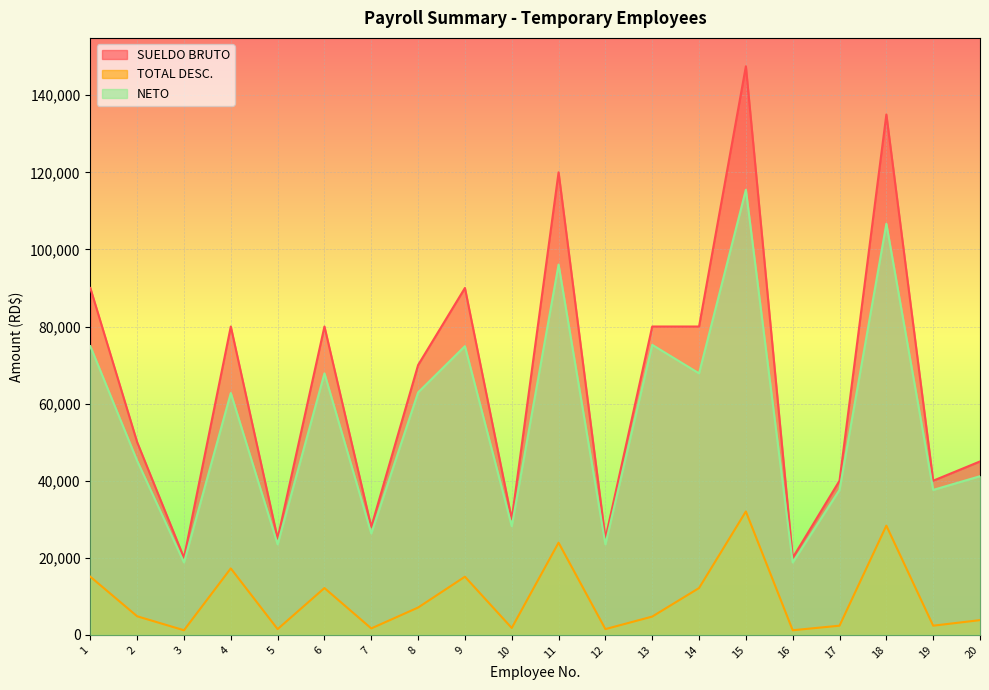

How many values in the NETO series exceed 62746?

10